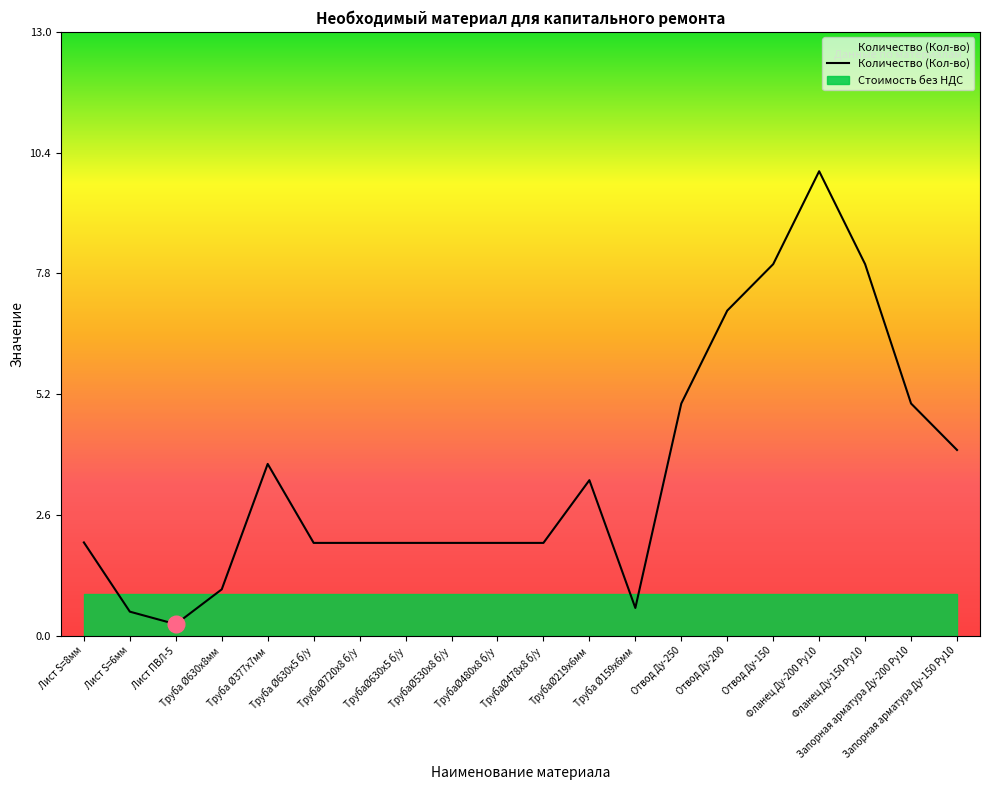

How many interior local valleys (lower than both neighbors) does the data have?

2